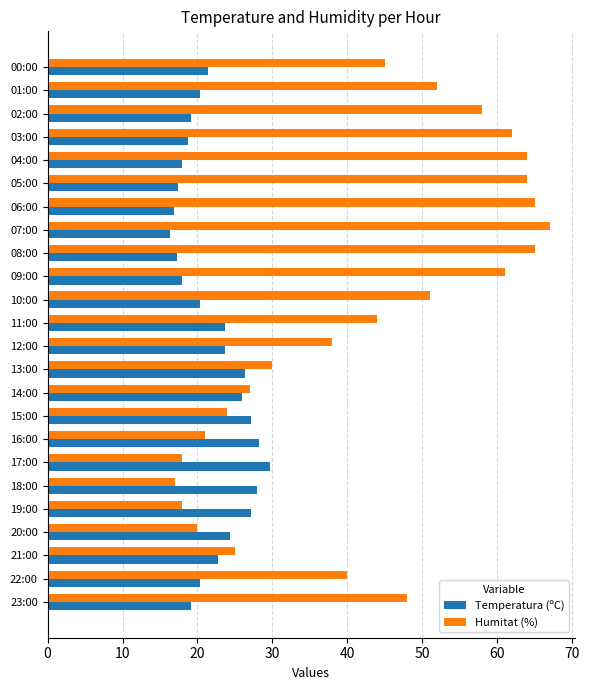

What is the highest value of the Humitat (%) series?

67.0